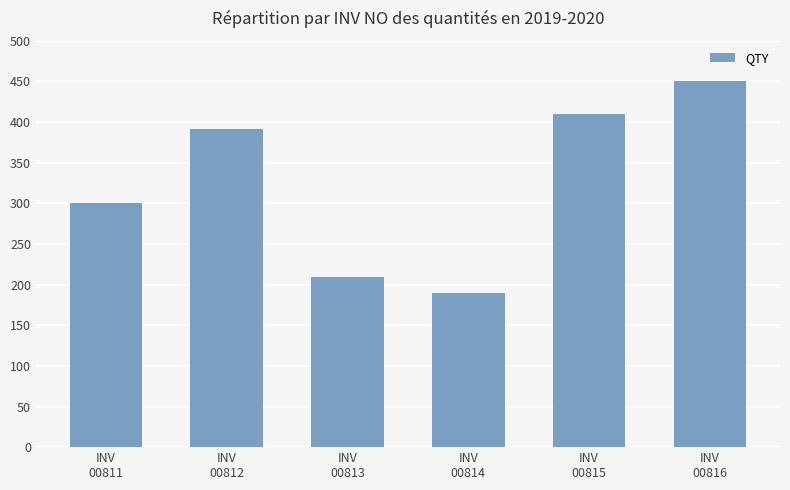

What is the difference between the second highest and minimum values?

220